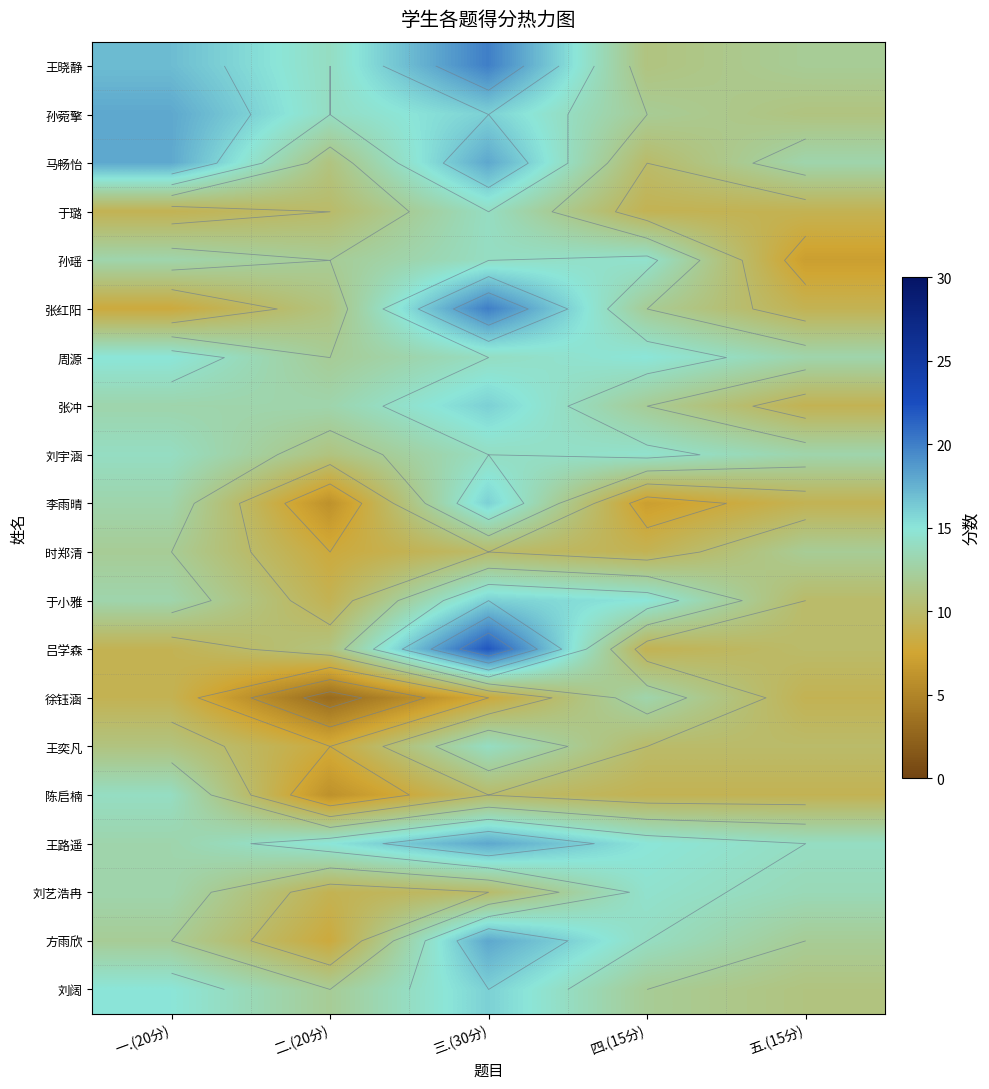

The 张红阳 series shows 8.0 at 一.(20分). True or false?

True